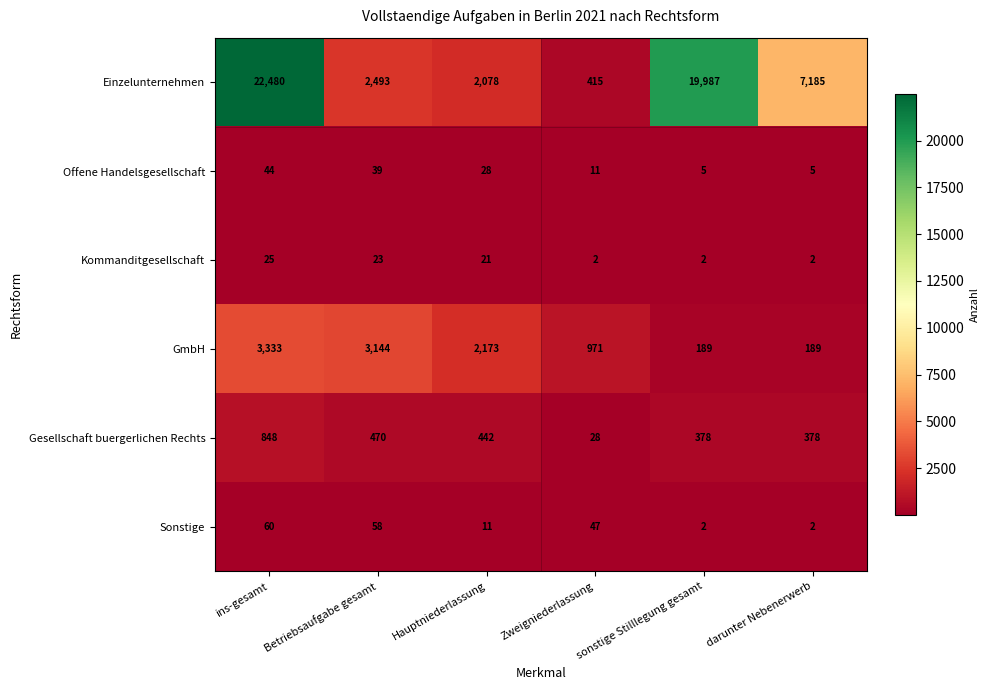

Is the value of Sonstige at darunter Nebenerwerb greater than the value of GmbH at Betriebsaufgabe gesamt?

No